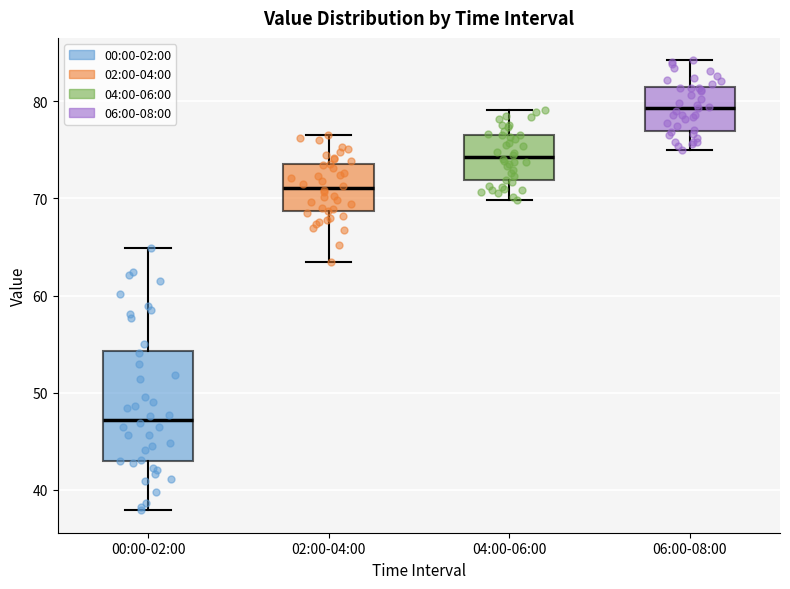

Reading left to right, read every box against the y-axis: the position of its median line, the range the box covers, and the ends of its whiskers. The values are not printed on the chart, so give them approximately, as read against the axis.

00:00-02:00: median 47, box 43 to 54, whiskers 38 to 65
02:00-04:00: median 71, box 69 to 74, whiskers 63 to 77
04:00-06:00: median 74, box 72 to 77, whiskers 70 to 79
06:00-08:00: median 79, box 77 to 82, whiskers 75 to 84